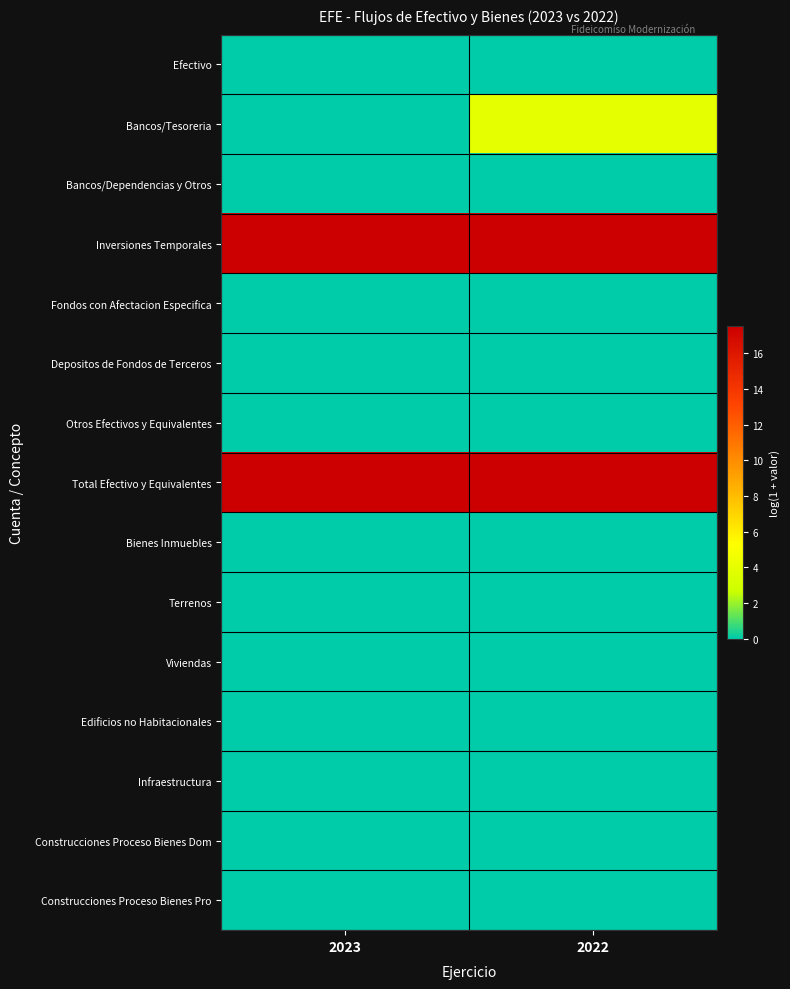

Reading right to left, extract all data points from this chart.

Efectivo: 2022=0.0	2023=0.0
Bancos/Tesoreria: 2022=4.0	2023=0.0
Bancos/Dependencias y Otros: 2022=0.0	2023=0.0
Inversiones Temporales: 2022=17.5	2023=17.5
Fondos con Afectacion Especifica: 2022=0.0	2023=0.0
Depositos de Fondos de Terceros: 2022=0.0	2023=0.0
Otros Efectivos y Equivalentes: 2022=0.0	2023=0.0
Total Efectivo y Equivalentes: 2022=17.5	2023=17.5
Bienes Inmuebles: 2022=0.0	2023=0.0
Terrenos: 2022=0.0	2023=0.0
Viviendas: 2022=0.0	2023=0.0
Edificios no Habitacionales: 2022=0.0	2023=0.0
Infraestructura: 2022=0.0	2023=0.0
Construcciones Proceso Bienes Dom: 2022=0.0	2023=0.0
Construcciones Proceso Bienes Pro: 2022=0.0	2023=0.0